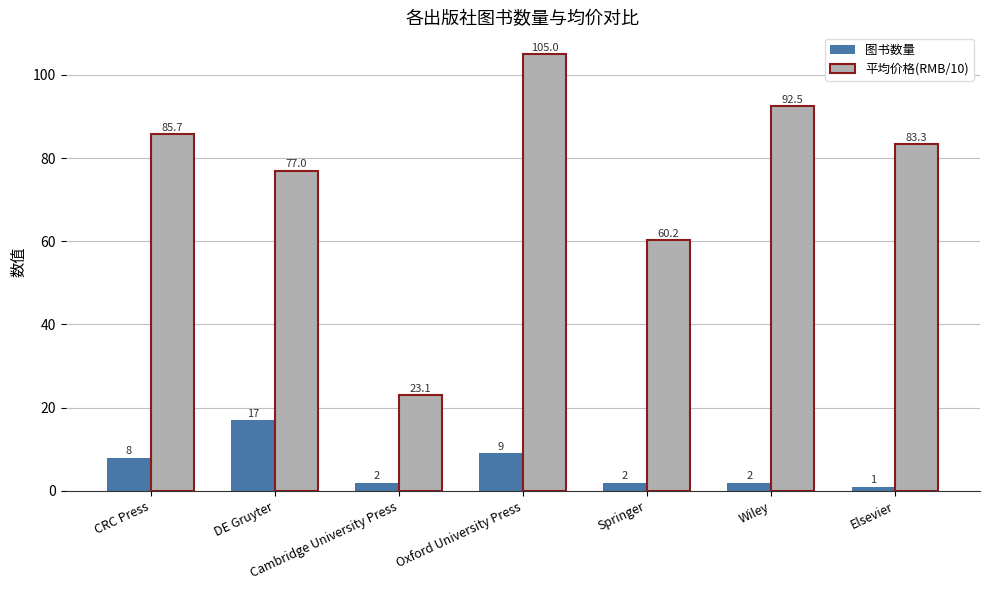

Which series changed the most between CRC Press and Elsevier?

图书数量